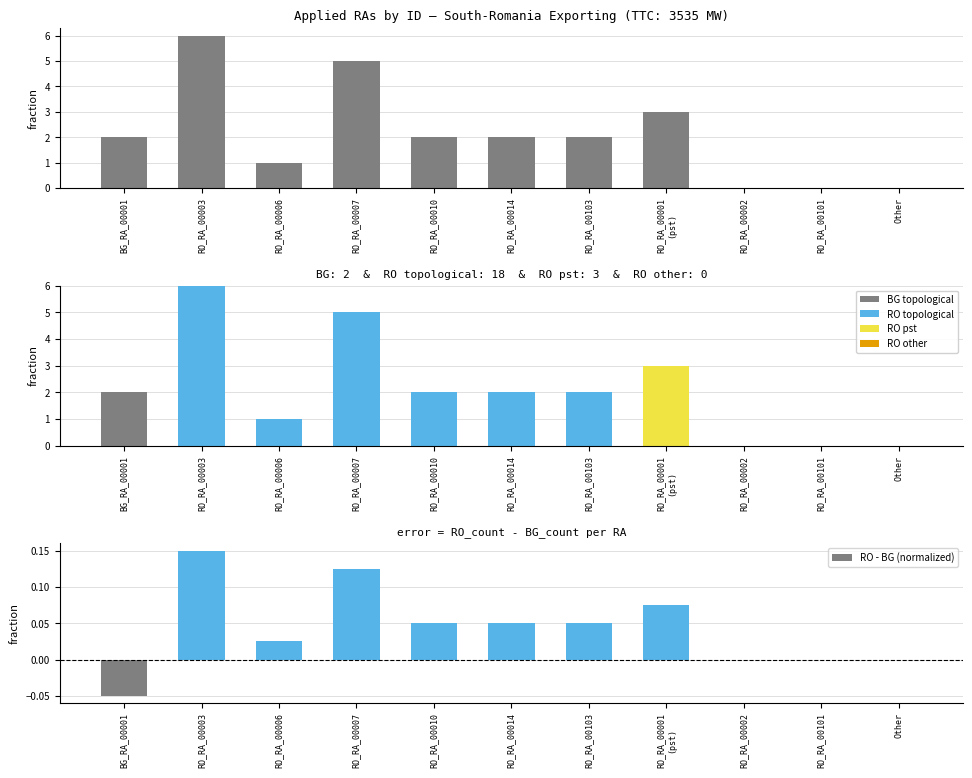

What is the total value across all series at RO_RA_00010?

4.0